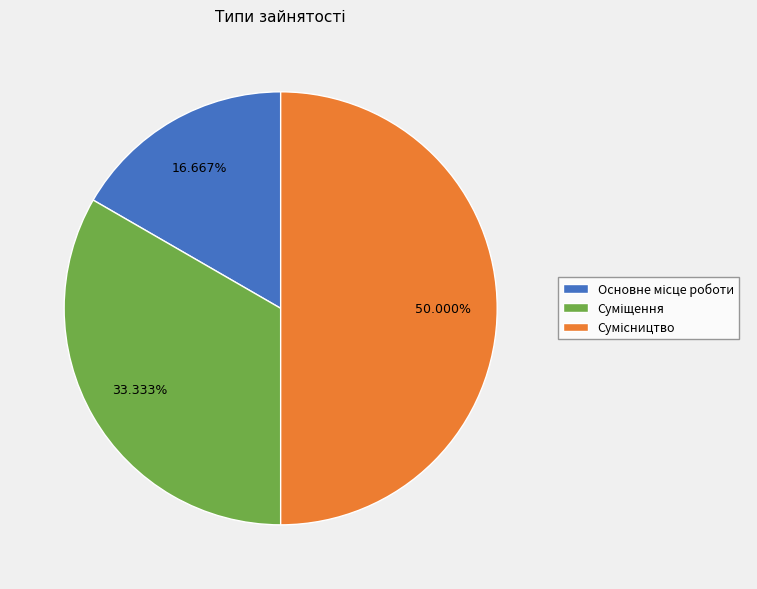

How many slices are in this pie chart?

3